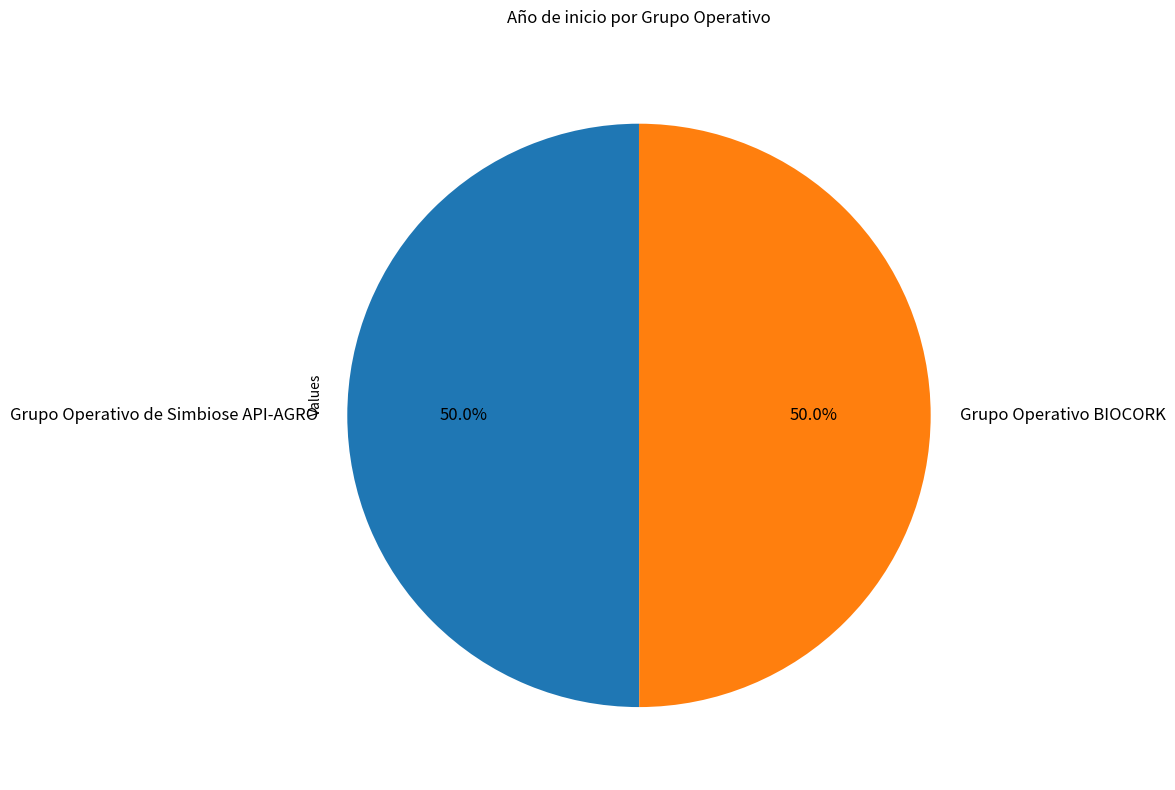

How much of the chart is everything except Grupo Operativo de Simbiose API-AGRO?

50.0%